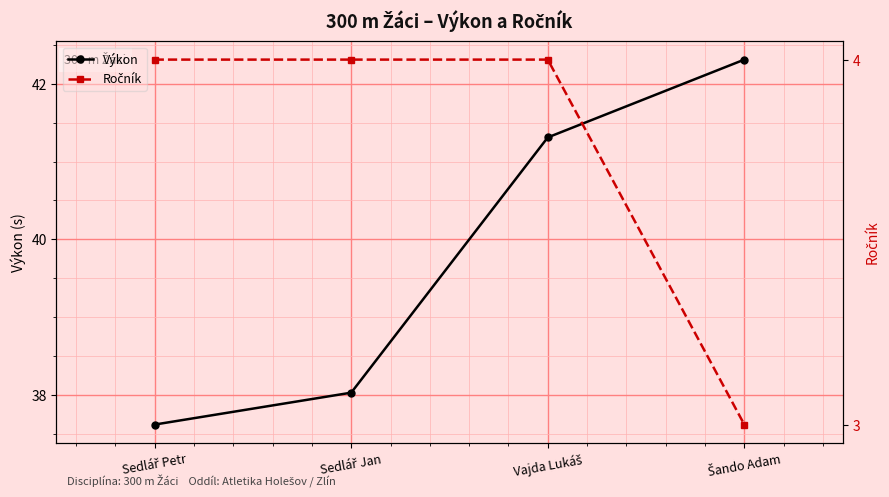

True or false: Ročník and Výkon cross at least once.

False